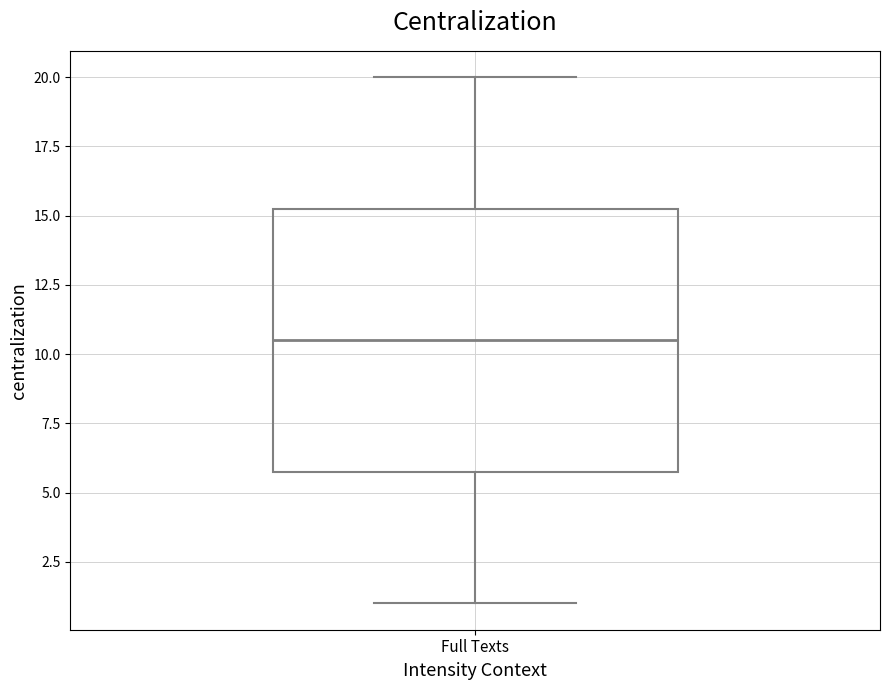

Transcribe this box plot: give where the median line is, the range the box spans, and where the two whiskers end, as read against the y-axis. The values are not printed on the chart, so give them approximately, as read against the axis.

median 10.5, box 6.0 to 15.5, whiskers 1.0 to 20.0